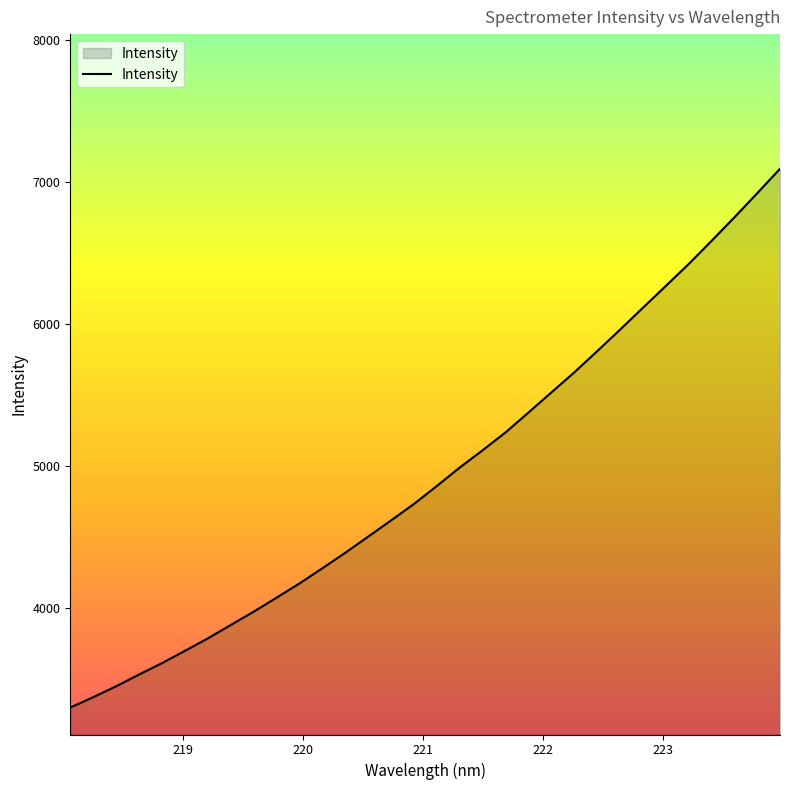

Does the chart display data point markers on the line(s)?

No